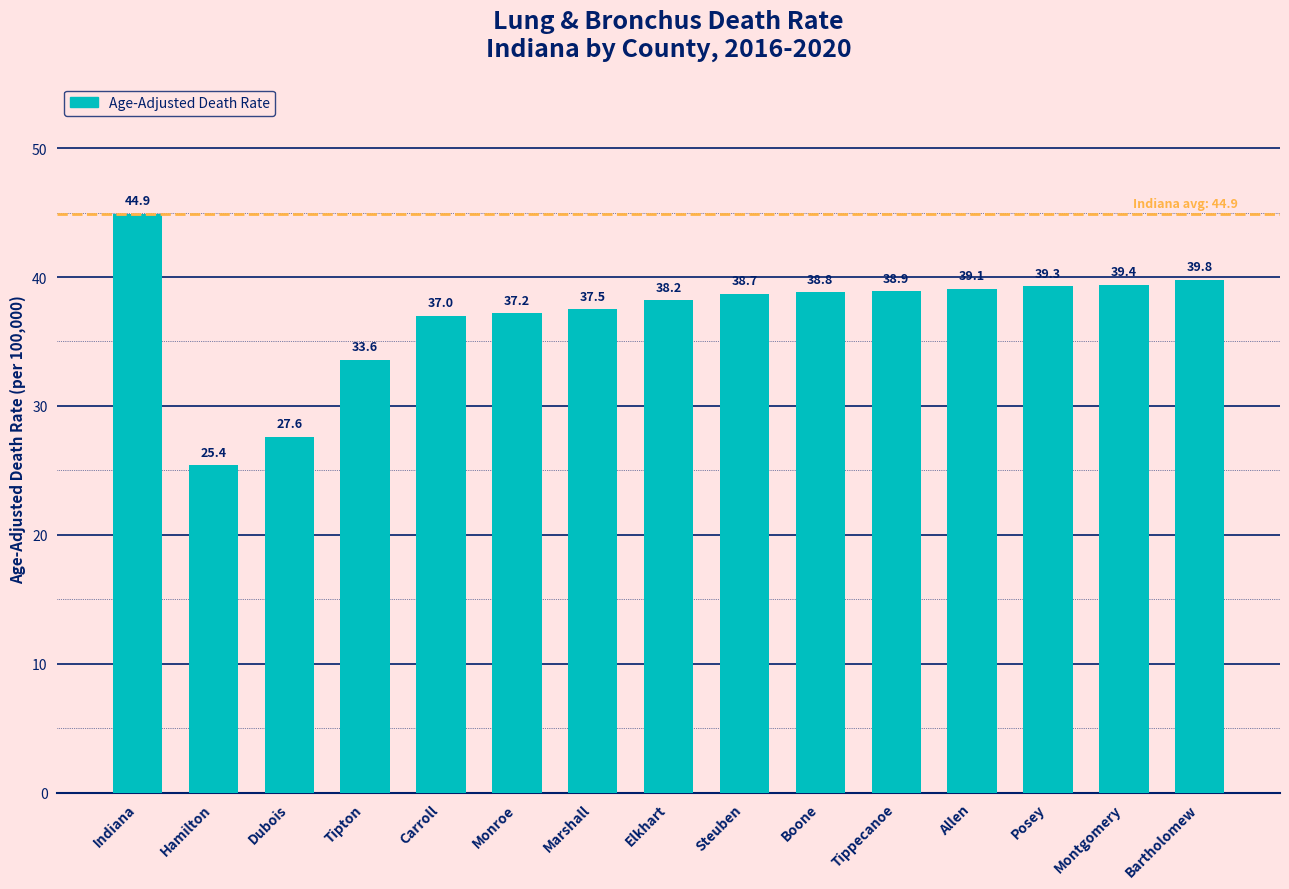

What is the minimum value shown in the chart?

25.4